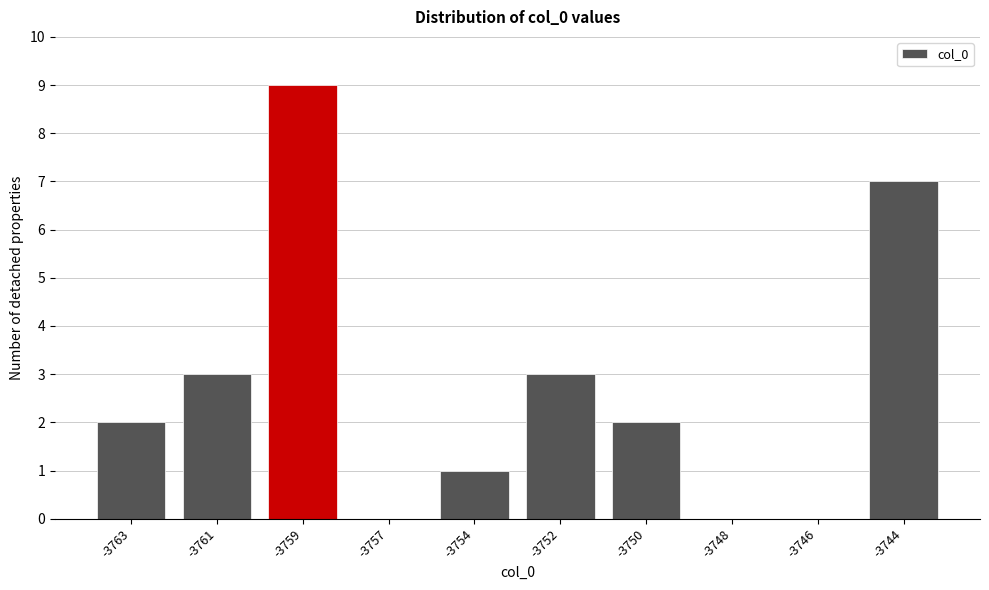

Reading left to right, list all the values displayed in this chart.

-3763=2	-3761=3	-3759=9	-3757=0	-3754=1	-3752=3	-3750=2	-3748=0	-3746=0	-3744=7